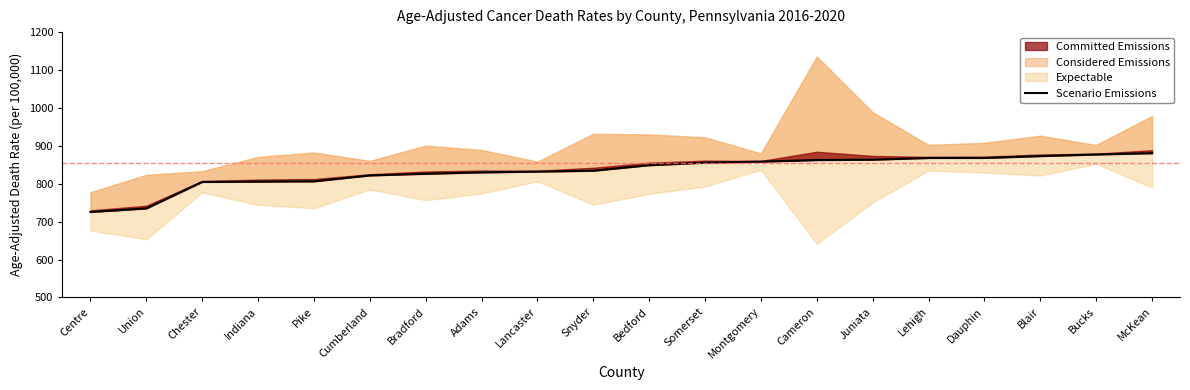

How many data points are less than 848?

10